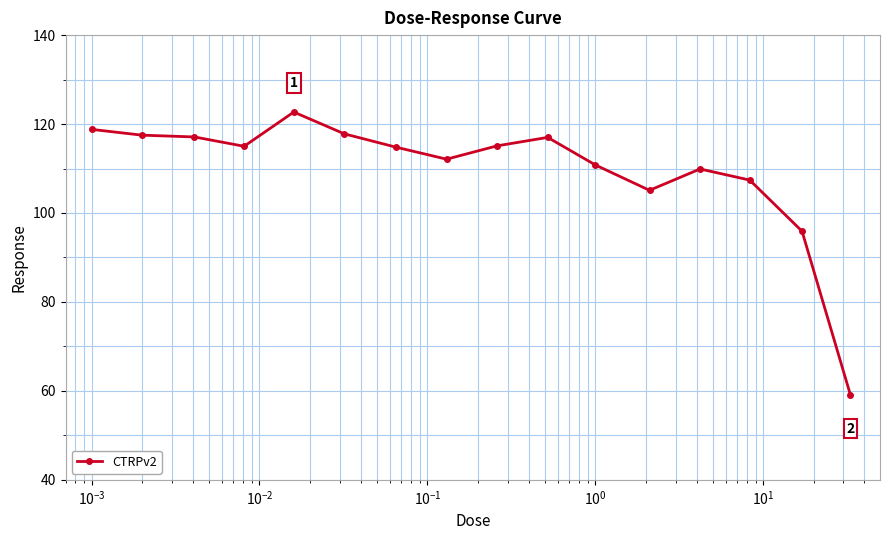

True or false: there are more than 2 points higher than both neighbors.

True